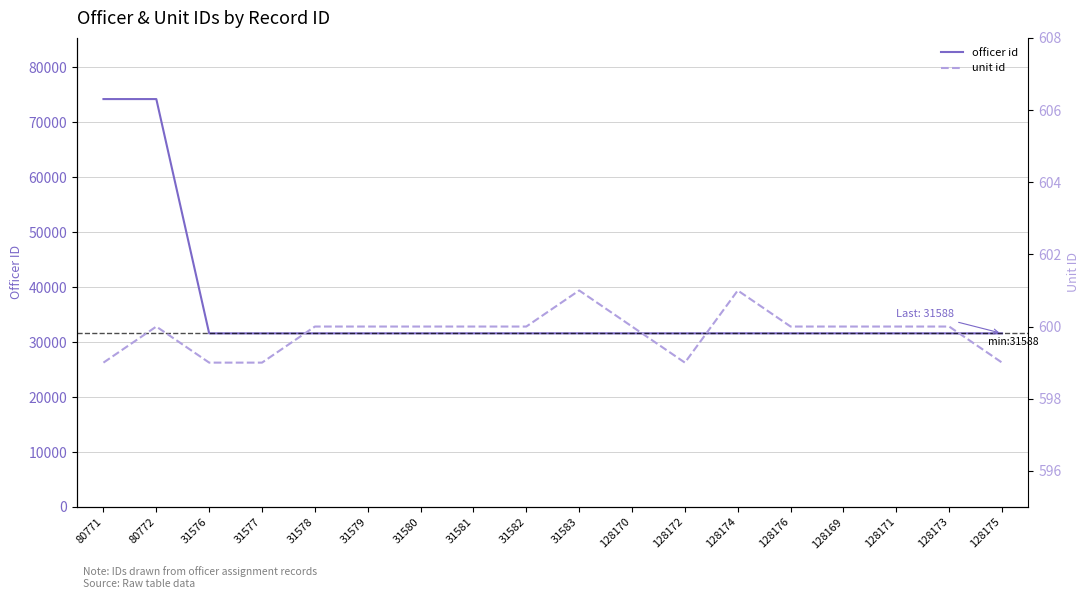

Which category has the lowest value across all series?

80771